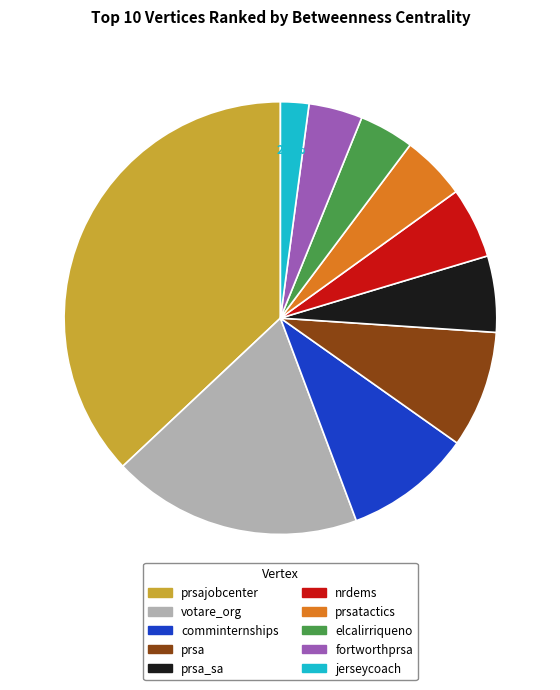

How many slices are in this pie chart?

10